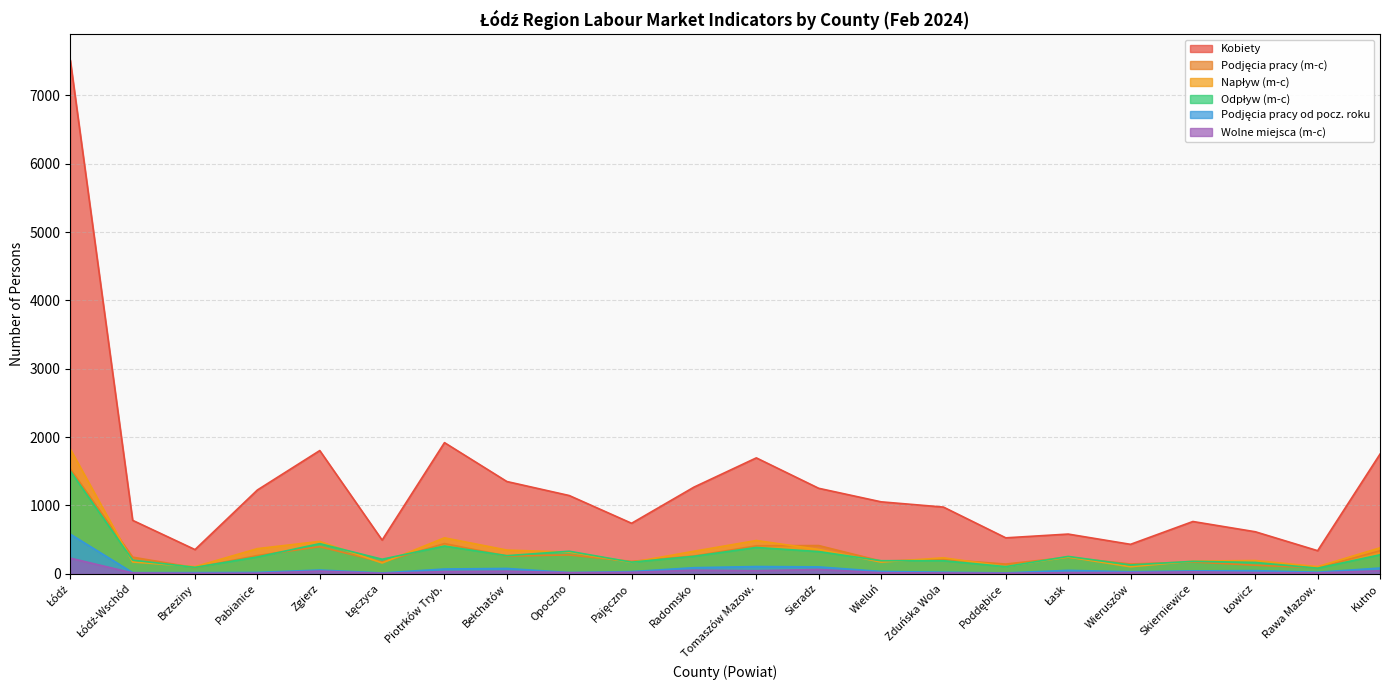

Is the value of Wolne miejsca (m-c) at Łask greater than the value of Odpływ (m-c) at Bełchatów?

No